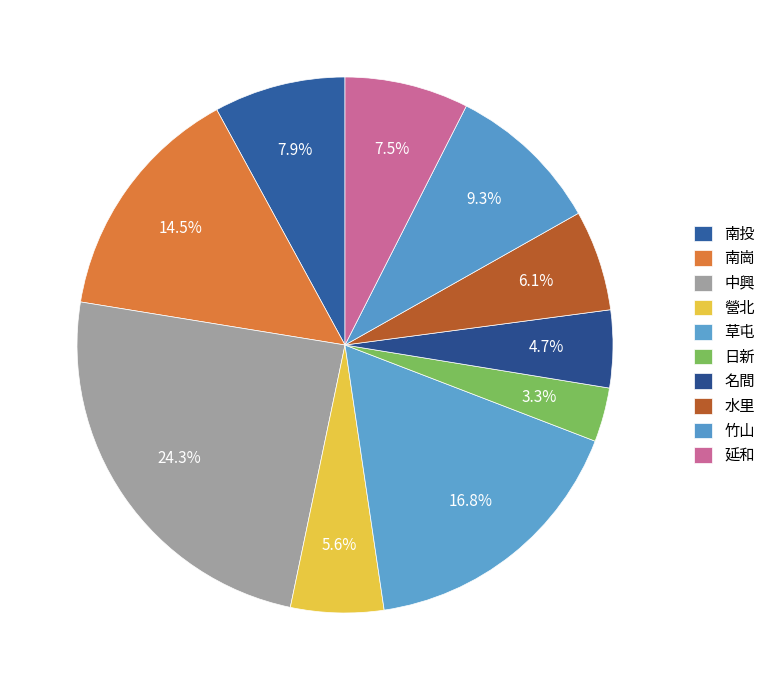

True or false: 草屯 accounts for 25% of the total.

False